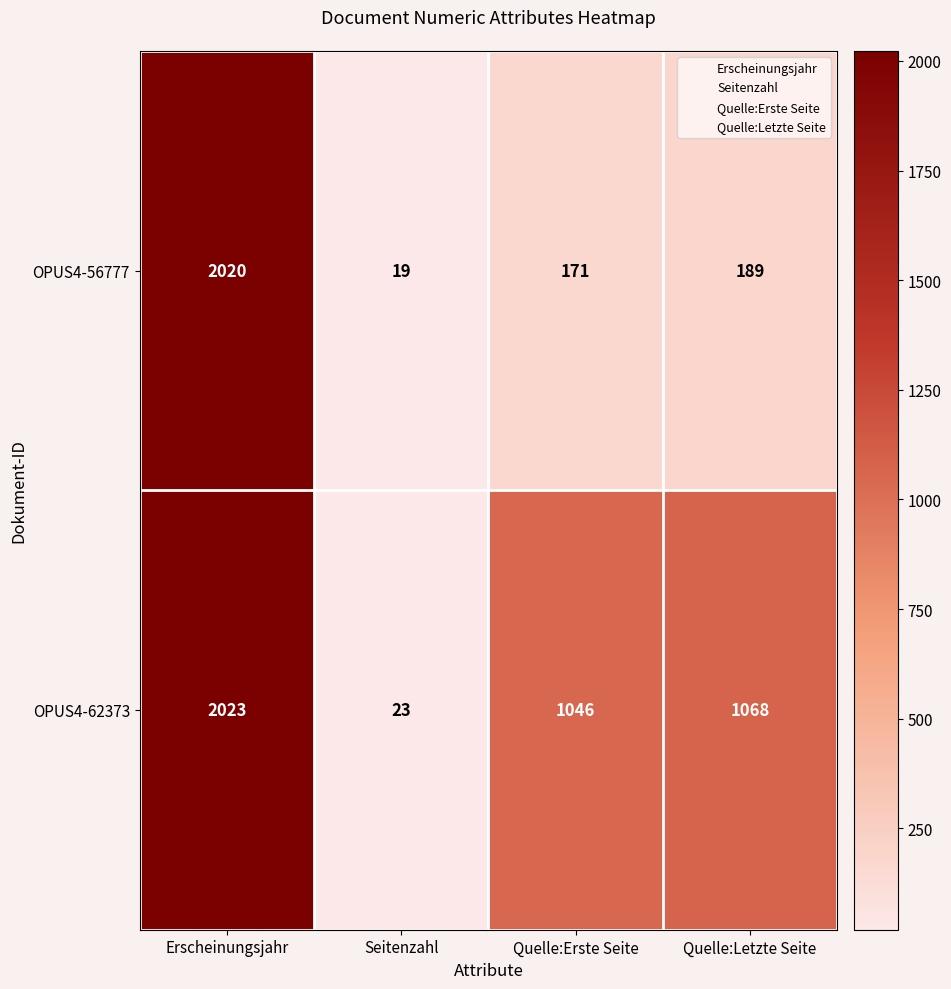

List the series in order of their overall mean, lowest first.

OPUS4-56777, OPUS4-62373